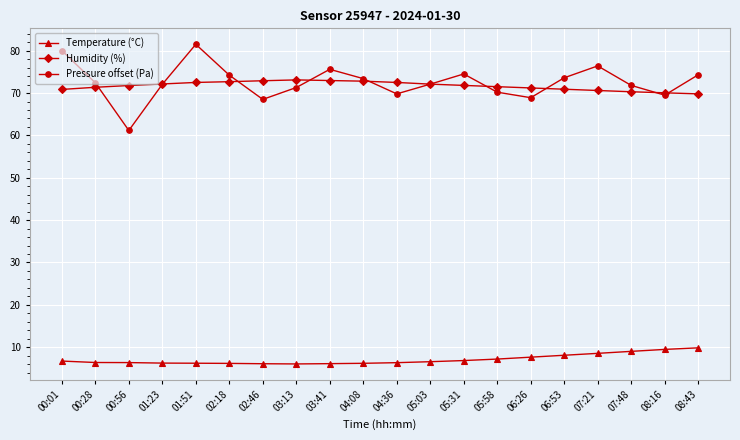

What is the average value of the Temperature (°C) series?

7.1